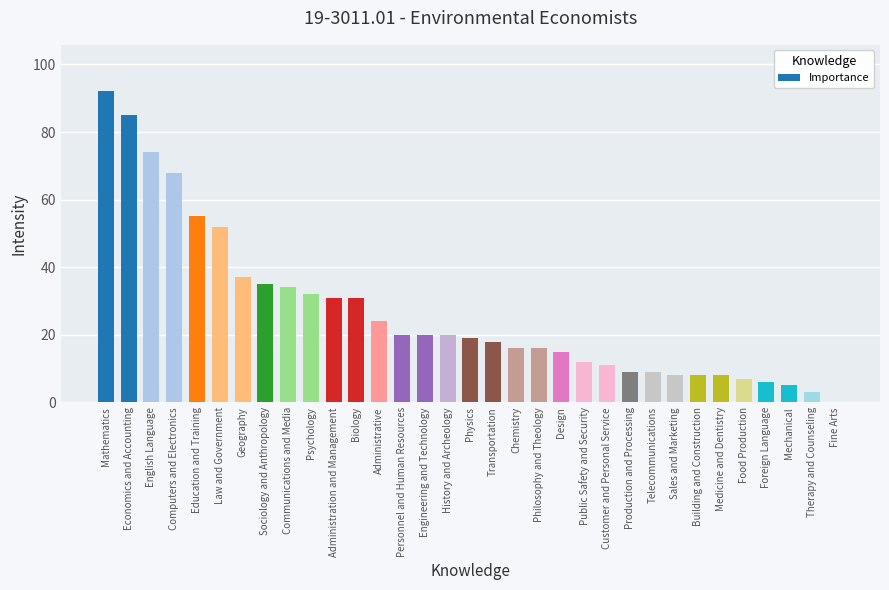

What is the sum of the values at Economics and Accounting and Physics?

104